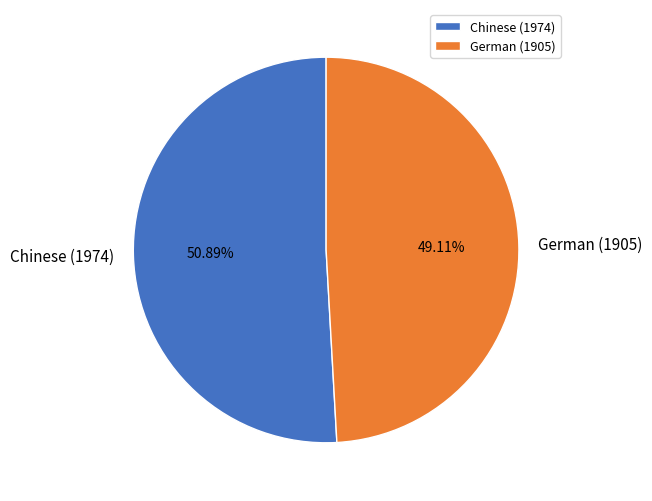

What percentage do German (1905) and Chinese (1974) together represent?

100.0%